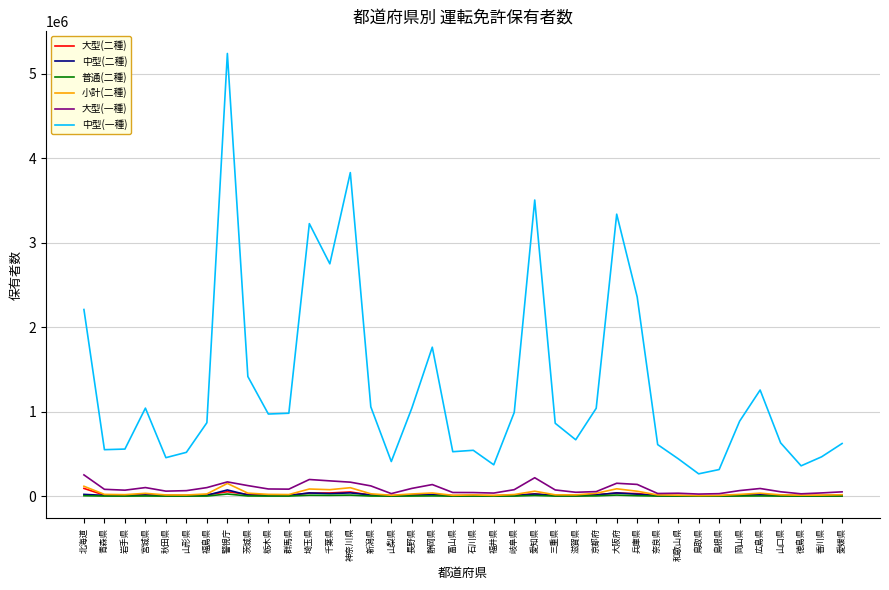

Which series changed the most between 長野県 and 香川県?

中型(一種)